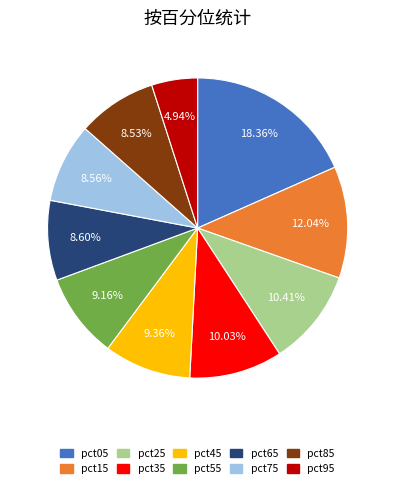

To the nearest percent, what is the combined percentage of pct85 and pct55?

18%